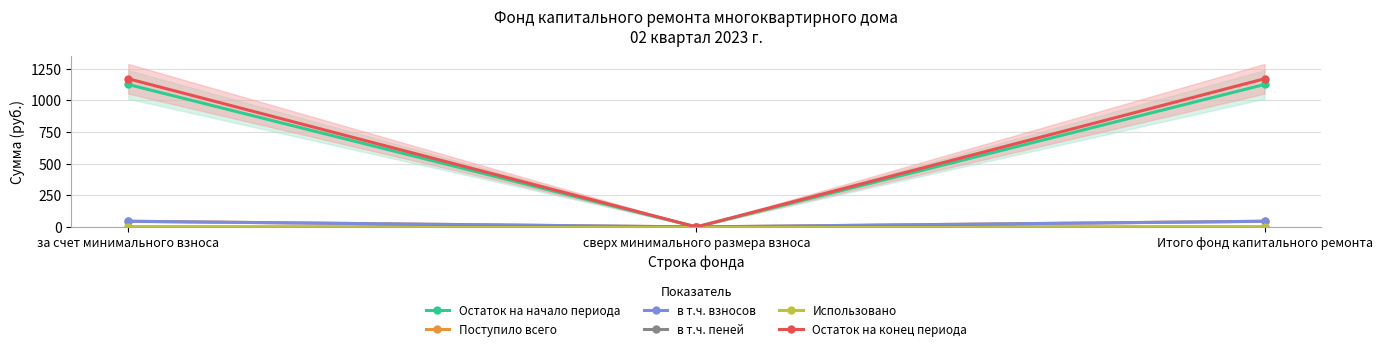

What are all the series names shown in the legend?

Остаток на начало периода, Поступило всего, в т.ч. взносов, в т.ч. пеней, Использовано, Остаток на конец периода